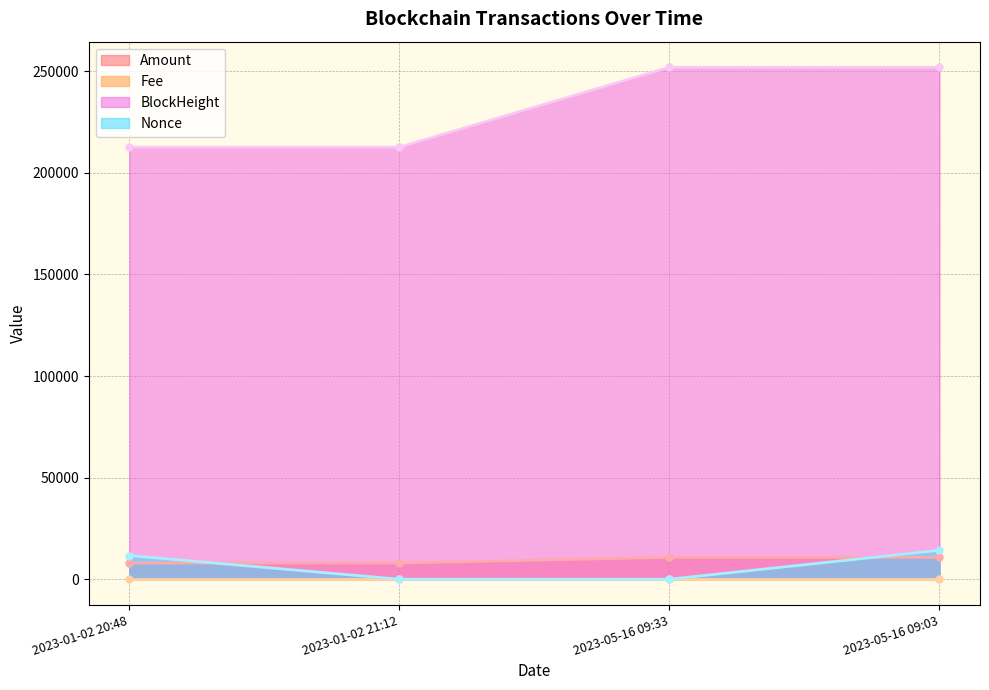

What is the spread (max minus min) of values at 2023-05-16 09:03?

251996.0